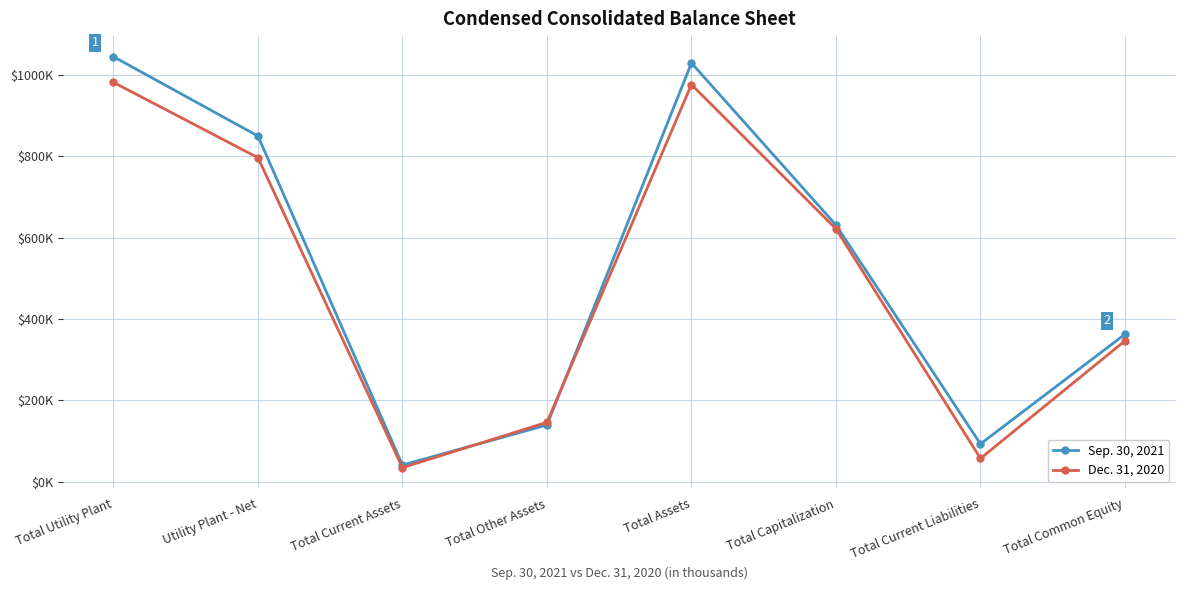

What is the difference between the maximum and minimum values in the Dec. 31, 2020 series?

947831